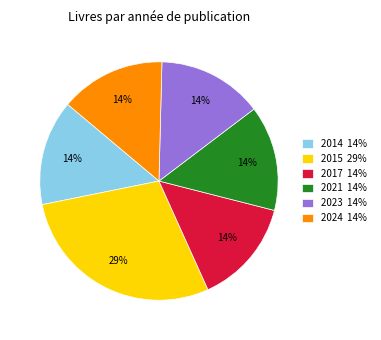

Count the number of slices in the pie.

6